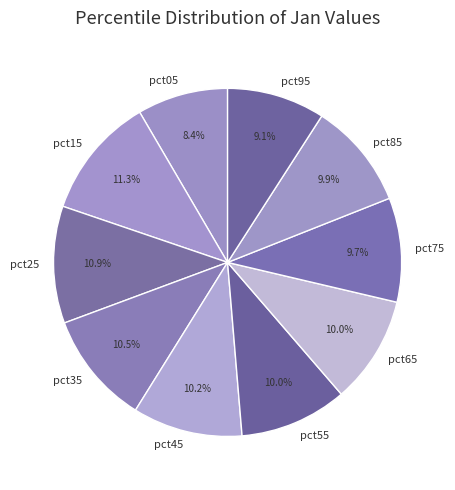

Between pct05 and pct85, which is larger?

pct85